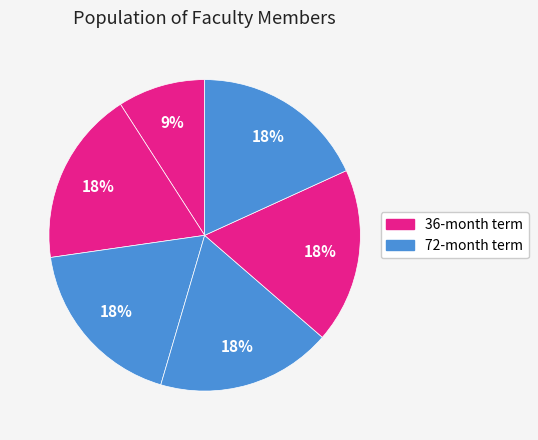

How many segments does this pie chart have?

6